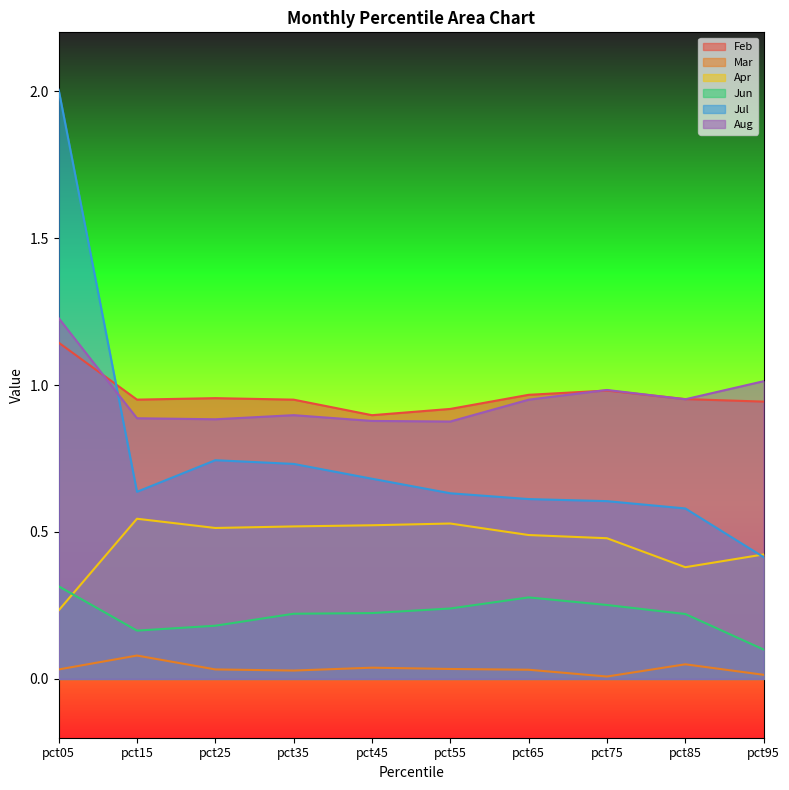

What is the difference between the highest and lowest values at pct95?

1.0